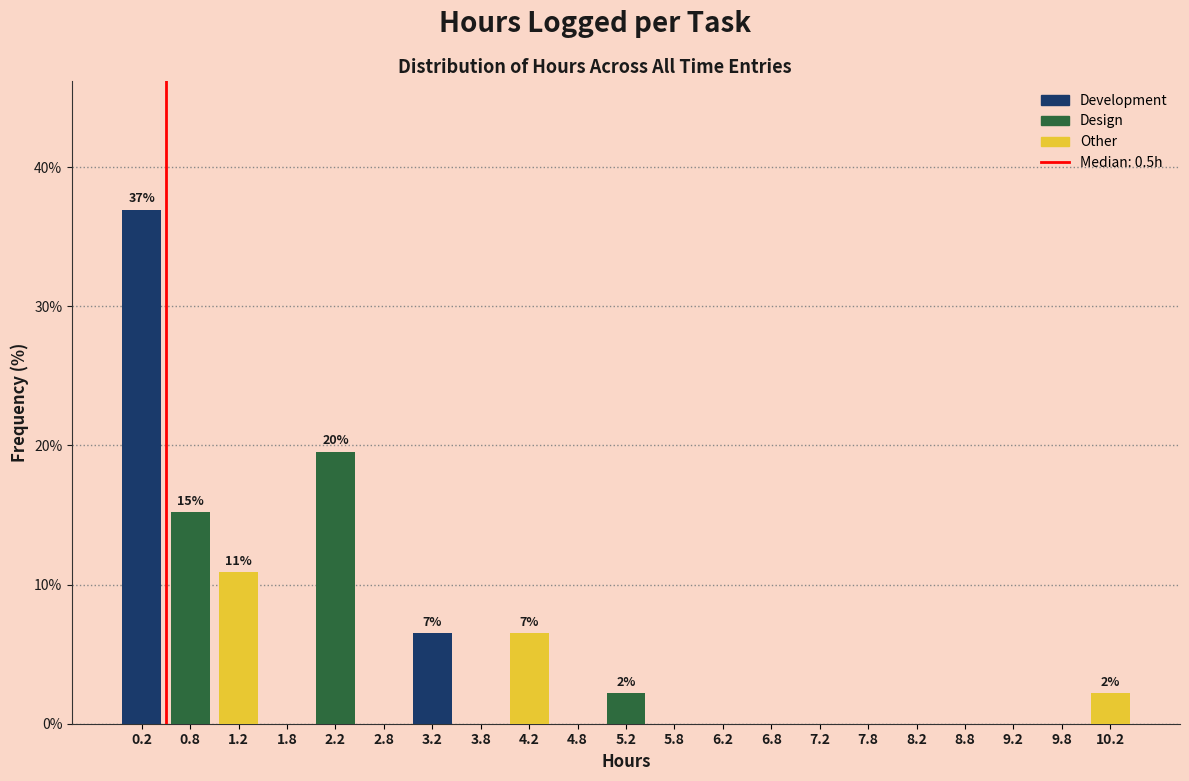

Over which range of the x-axis is the bar tallest?

0.0 to 0.5